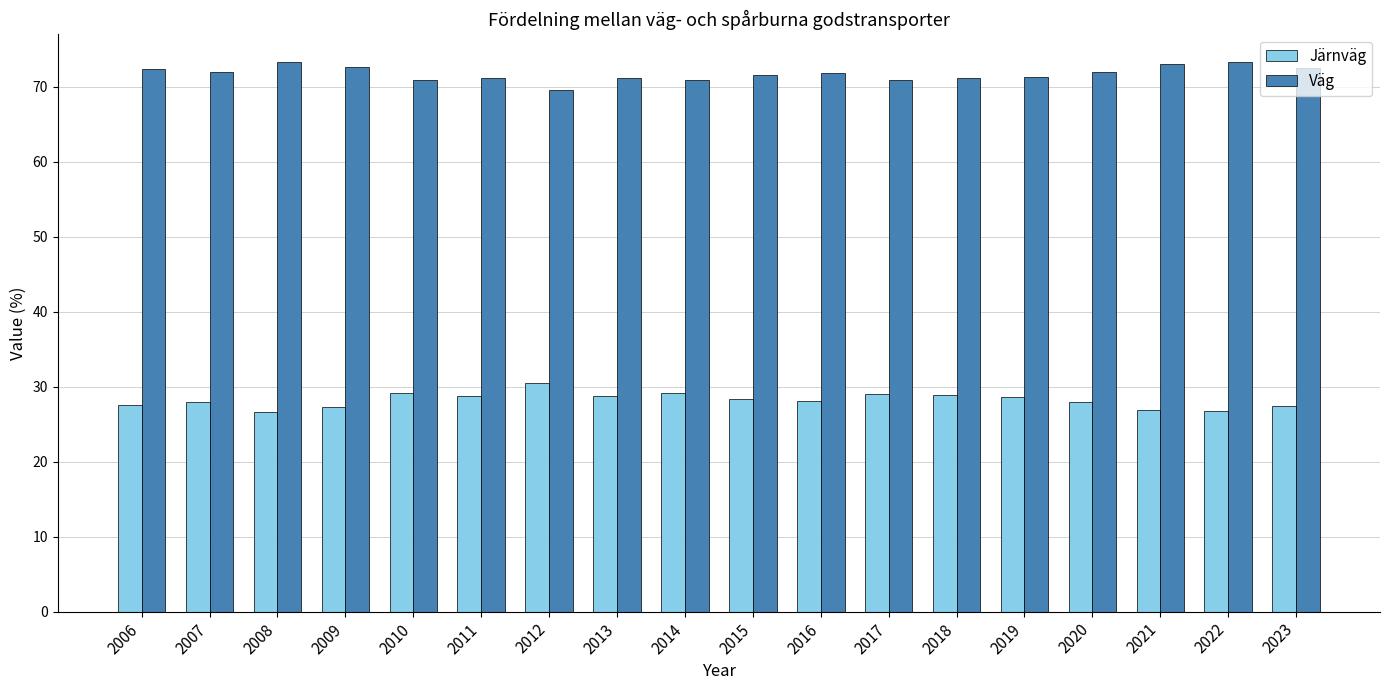

What is the minimum value for Järnväg?

26.7